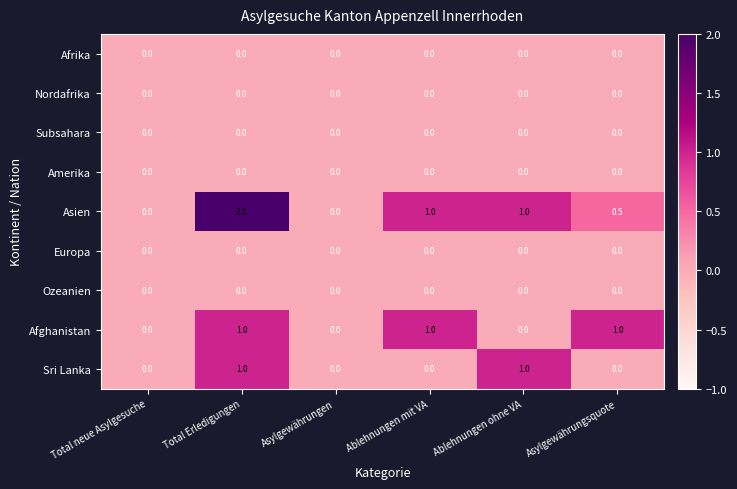

Count the Afghanistan values in the range 0 to 1.

6